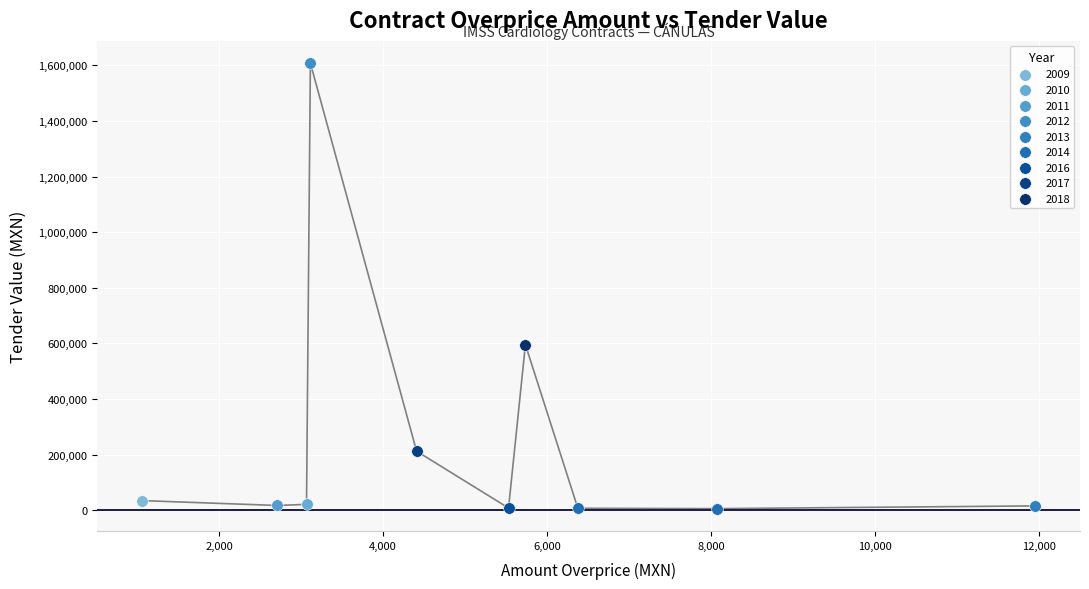

What are all the series names shown in the legend?

2009, 2010, 2011, 2012, 2013, 2014, 2016, 2017, 2018